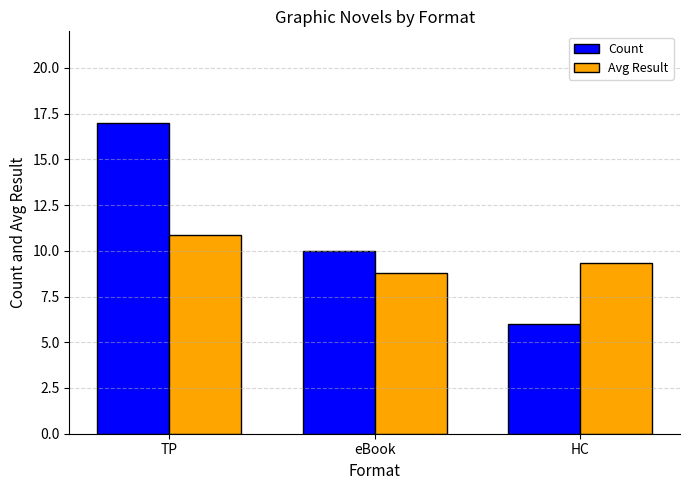

What is the greatest value displayed?

17.0